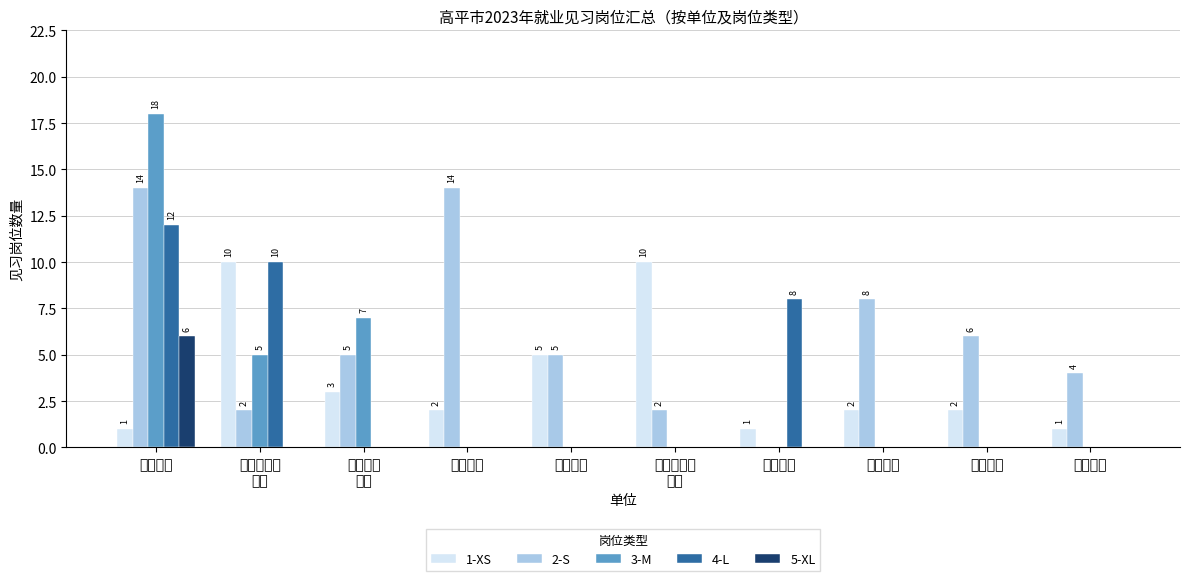

What value does the 2-S series have at 第五中学, to the nearest 5?

10